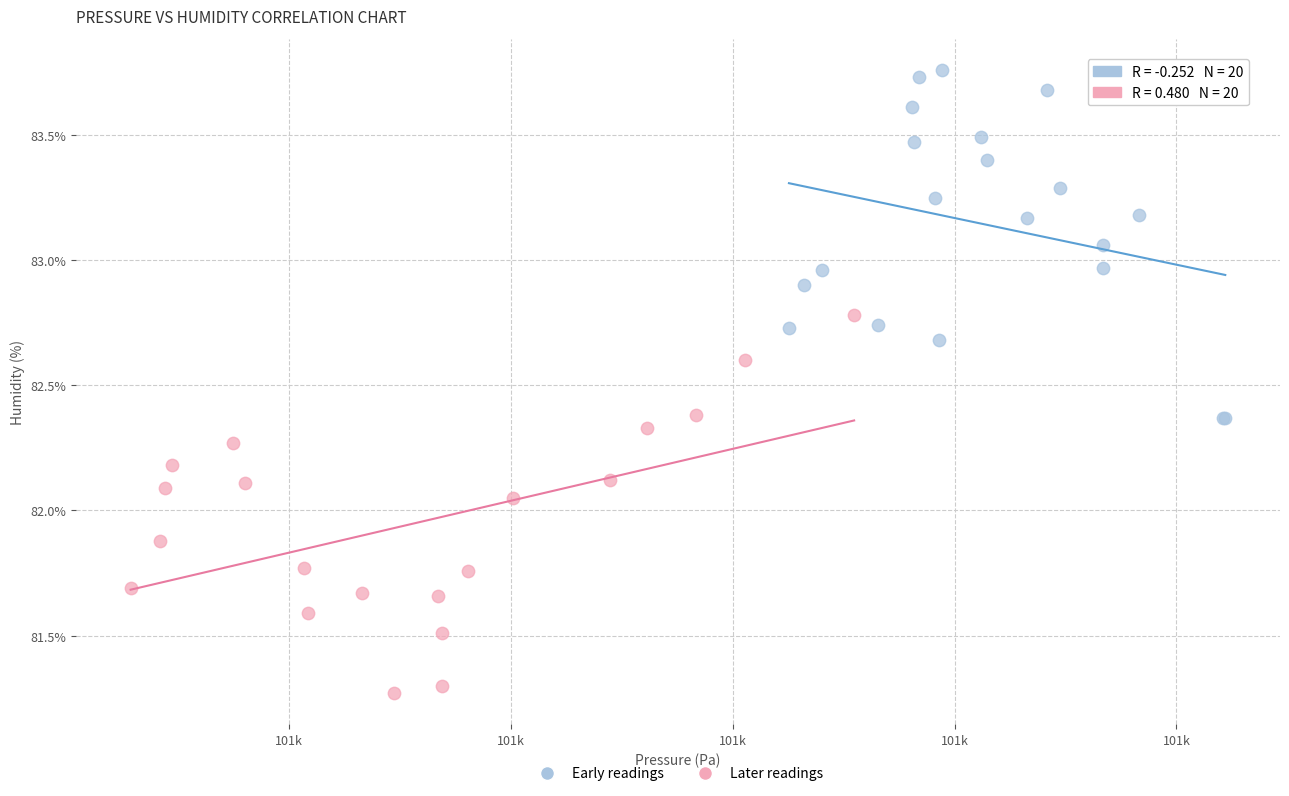

Which series reaches the minimum Y coordinate?

Later readings